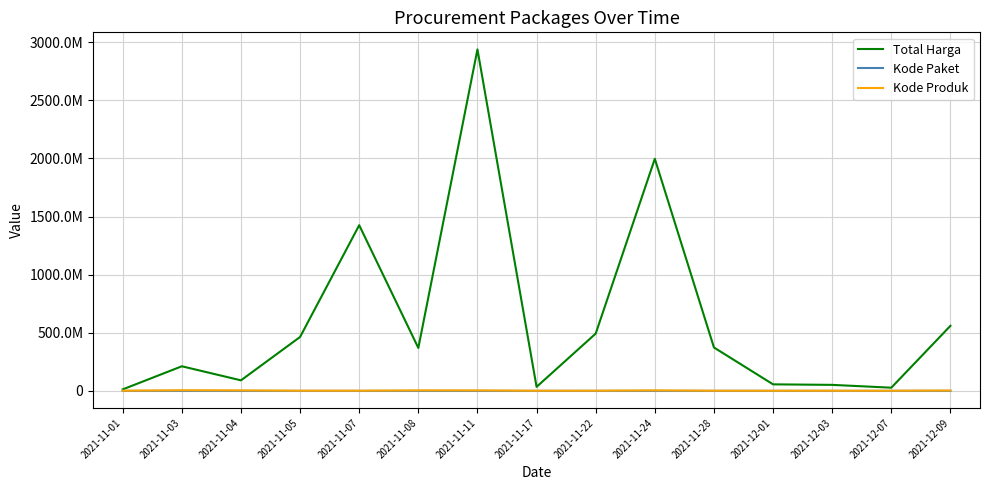

Does the chart have visible grid lines?

Yes